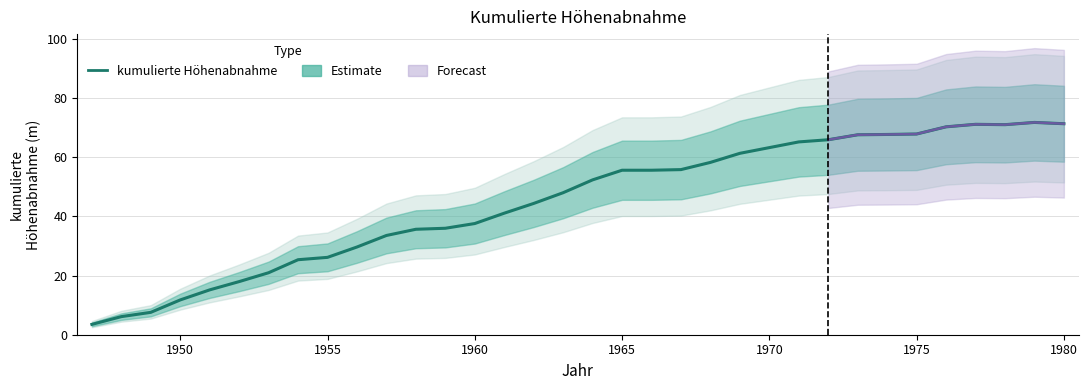

What is the change in value from 1950 to 1960?

+25.8